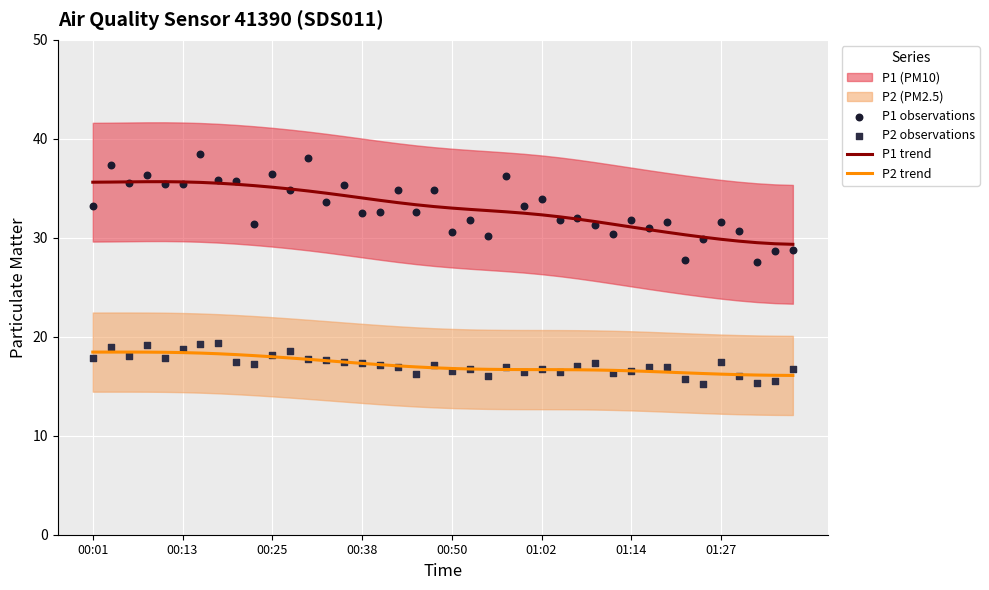

Which series has the largest Y range (max minus min)?

P1 observations